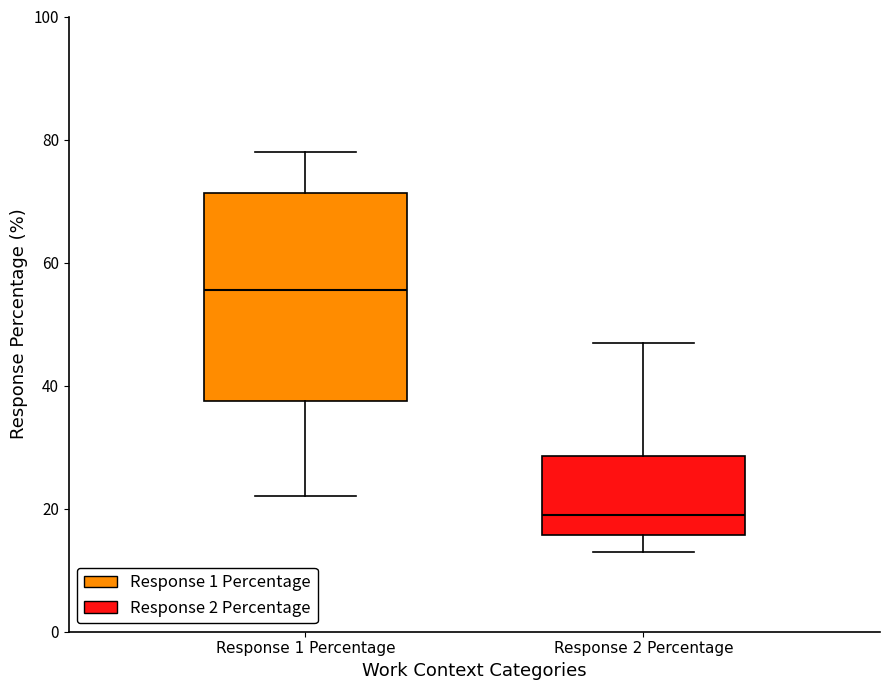

Which box has the lowest median line?

Response 2 Percentage